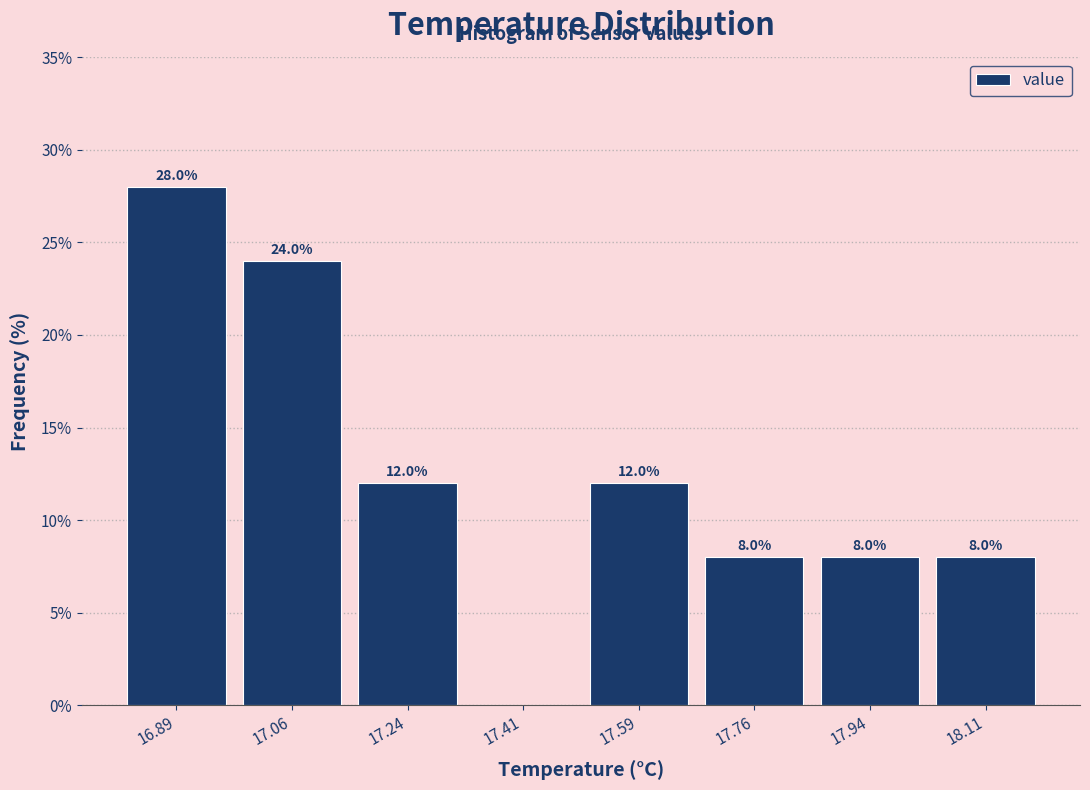

Over which range of the x-axis is the bar tallest?

16.800 to 16.975